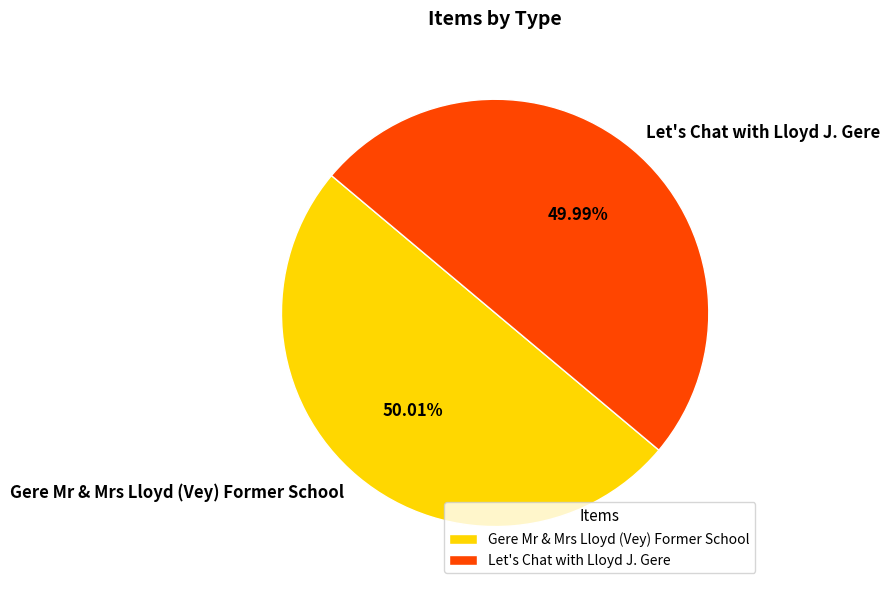

The Gere Mr & Mrs Lloyd (Vey) Former School slice represents 56% of the pie. True or false?

False